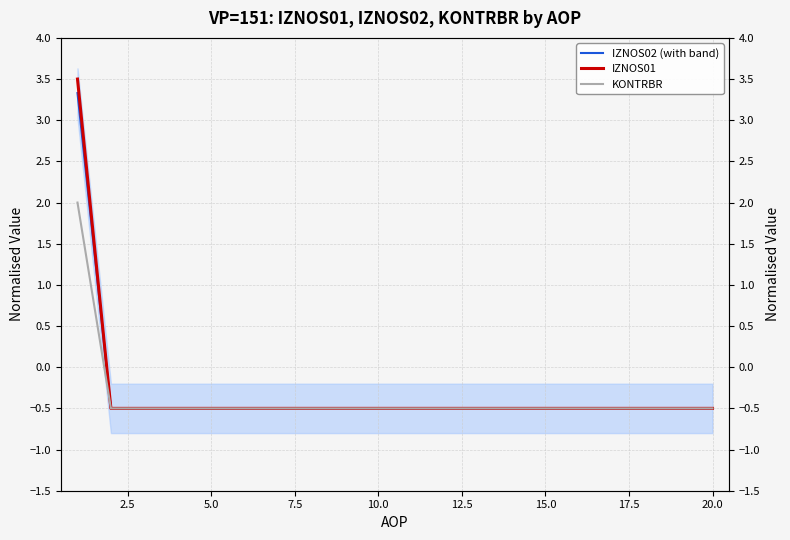

Between 14 and 10, which is larger?

14